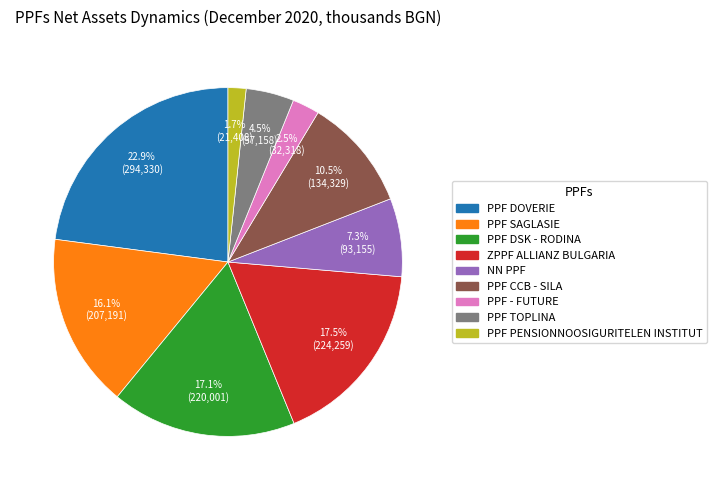

To the nearest percent, what is the average slice percentage?

11%